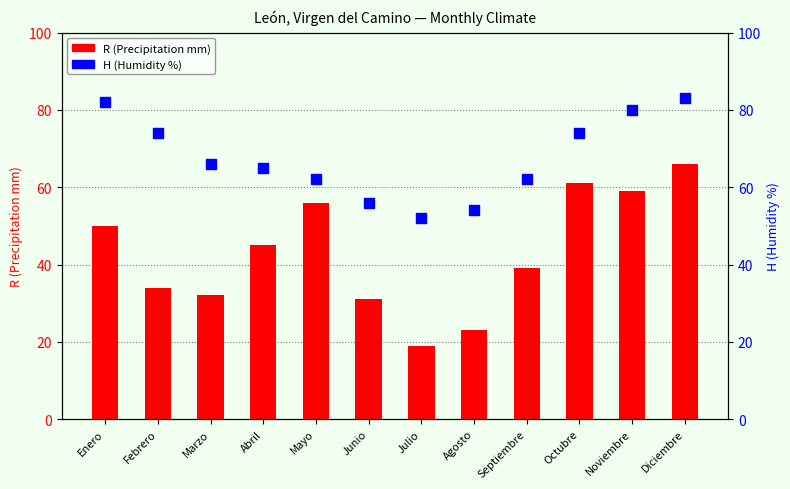

Which series contains the highest Y value?

H (Humidity %)